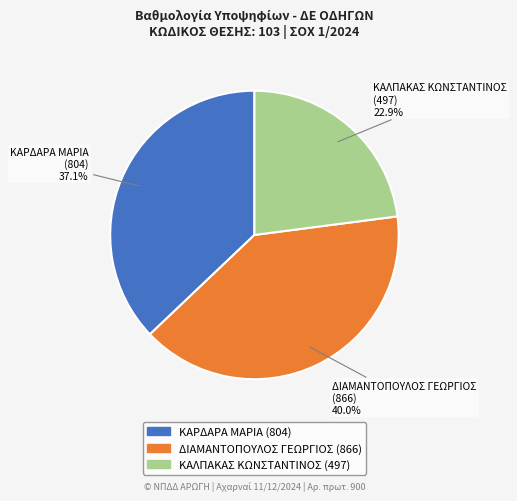

Is it true that ΚΑΡΔΑΡΑ ΜΑΡΙΑ is 37% of the pie?

True